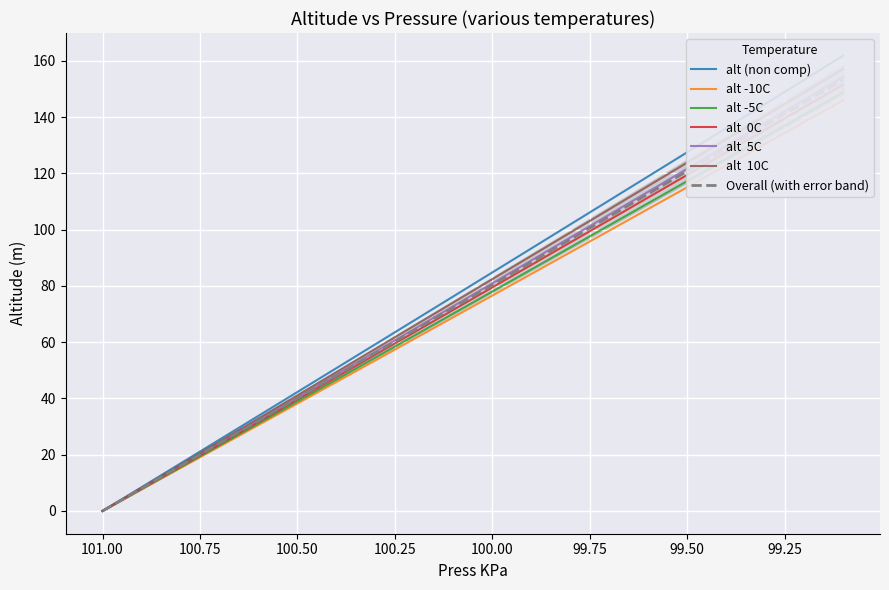

True or false: alt -5C has more than 0 points higher than both neighbors.

False